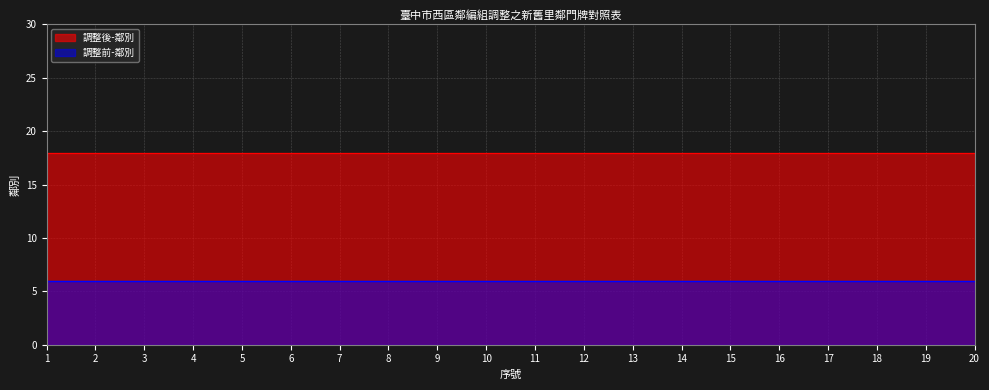

At which label is 調整前-鄰別 closest to 6?

1